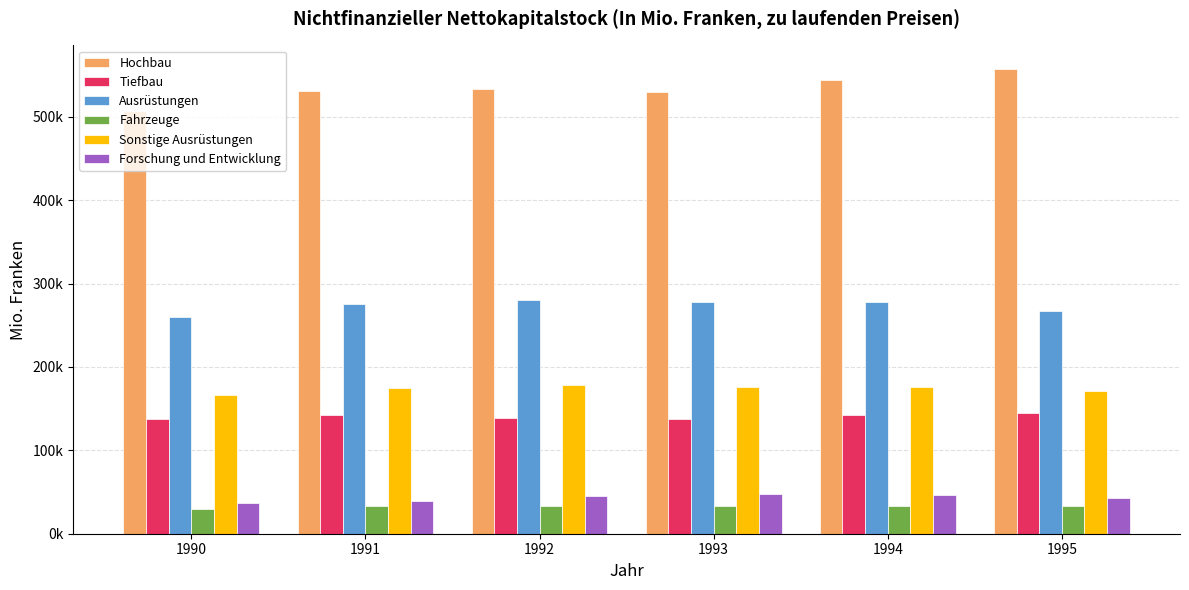

What is the sum of all Hochbau values?

3202275.3